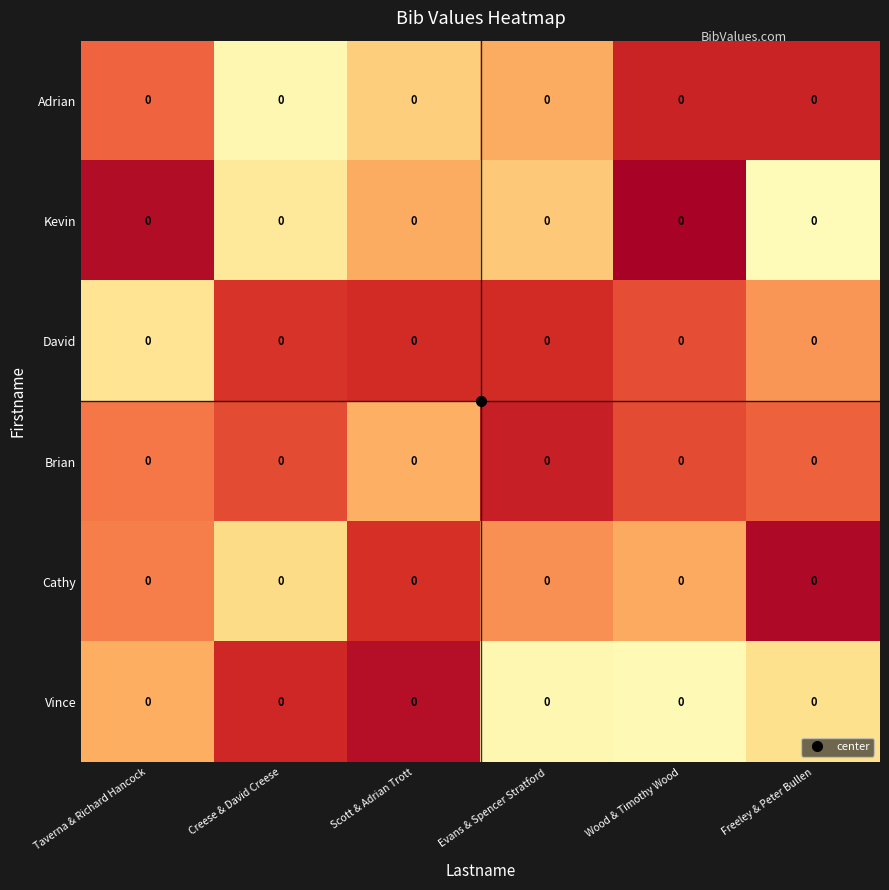

Between Evans & Spencer Stratford and Freeley & Peter Bullen, which is larger?

Evans & Spencer Stratford